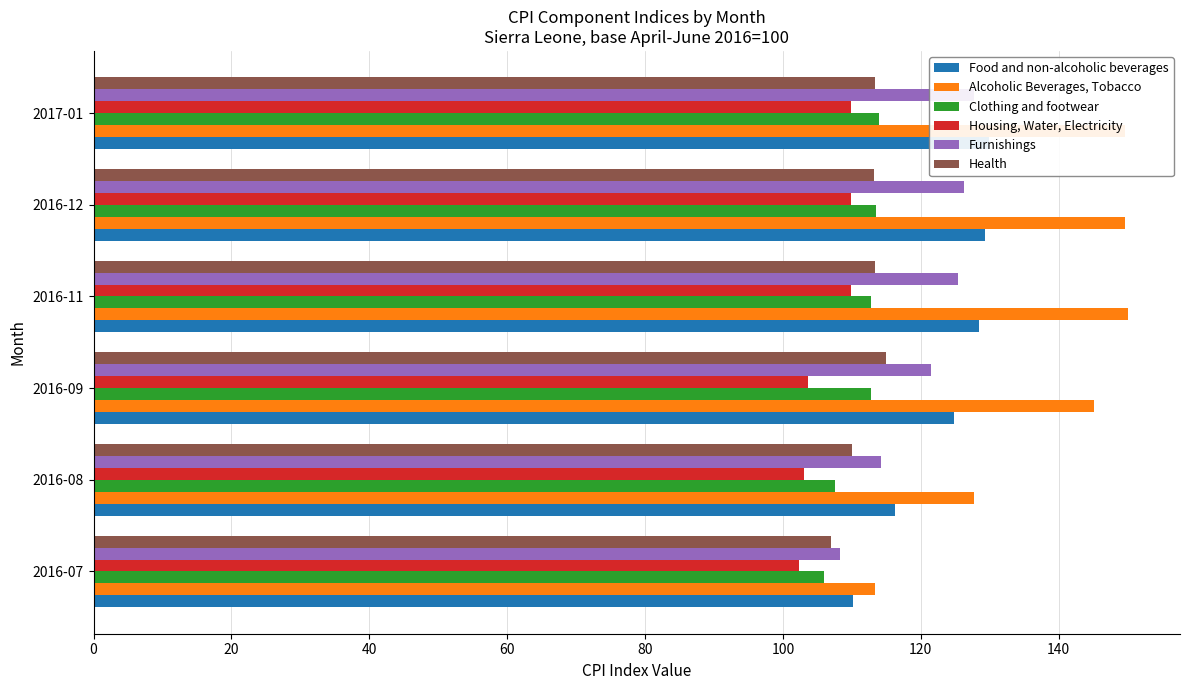

Which series changed the most between 2016-12 and 2017-01?

Furnishings